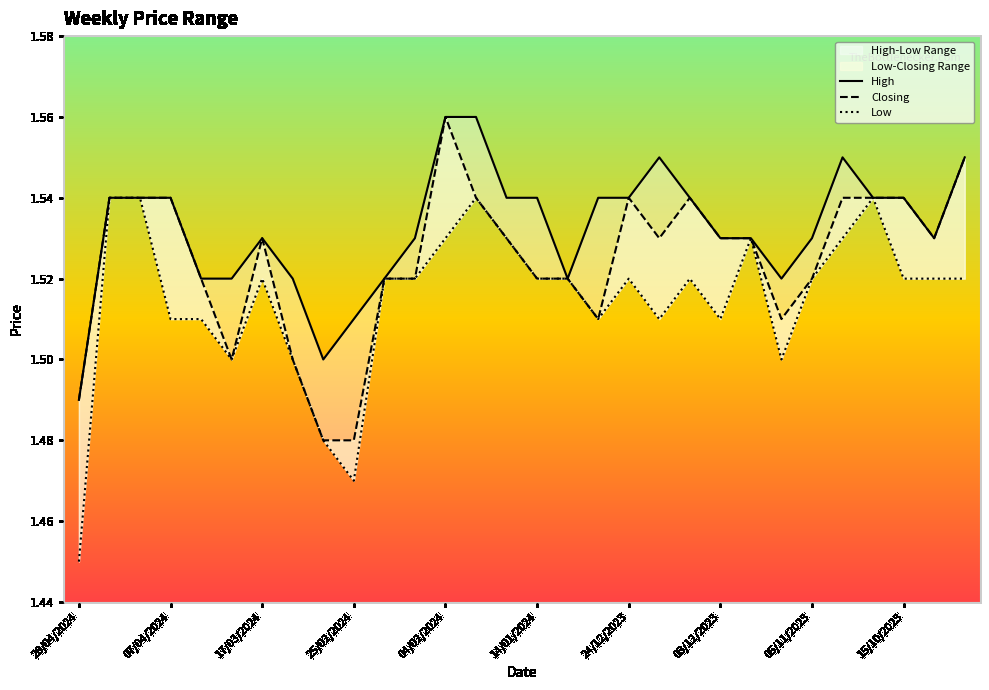

What is the maximum value shown in the chart?

1.6